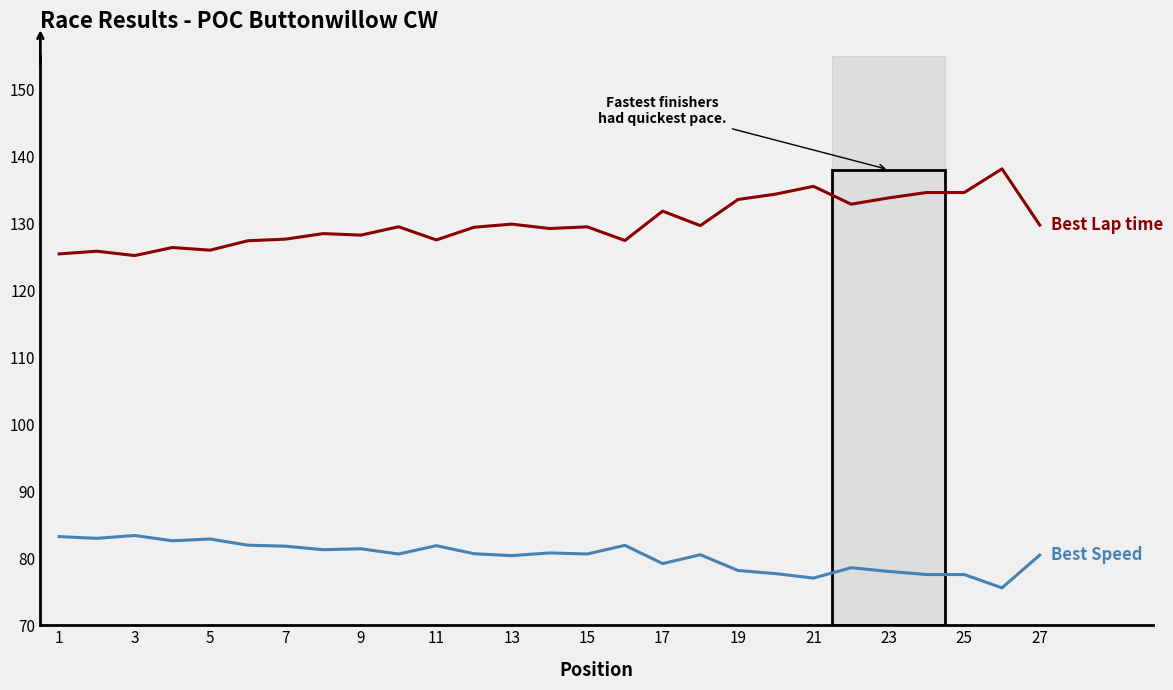

What is the greatest value displayed?

138.1